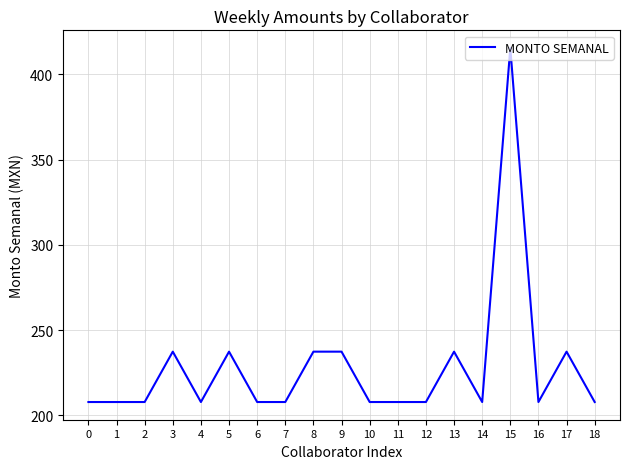

What is the minimum value shown in the chart?

207.7